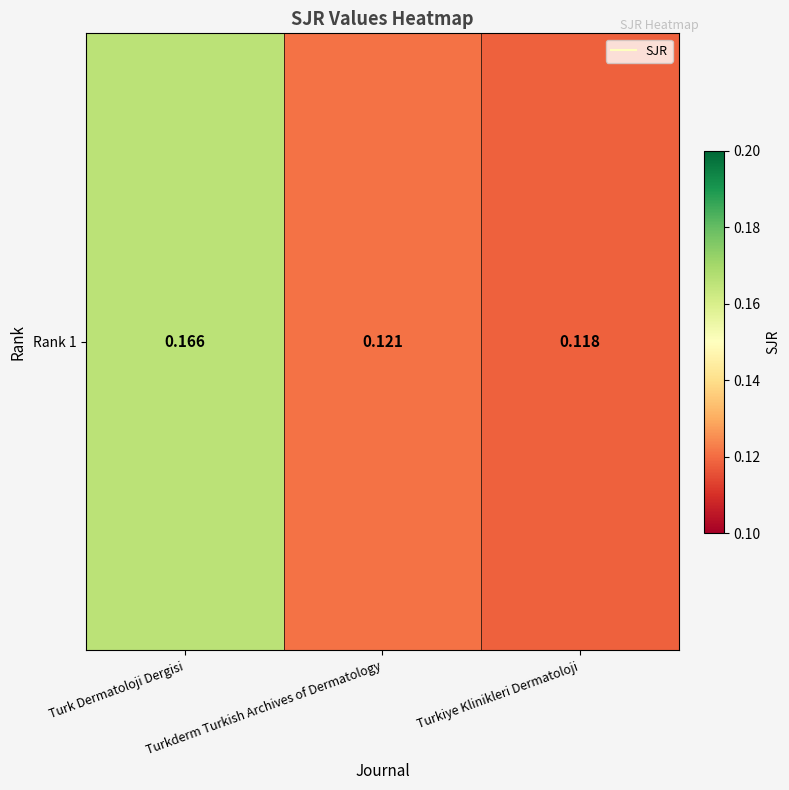

Which category has the highest value across all series?

Turk Dermatoloji Dergisi